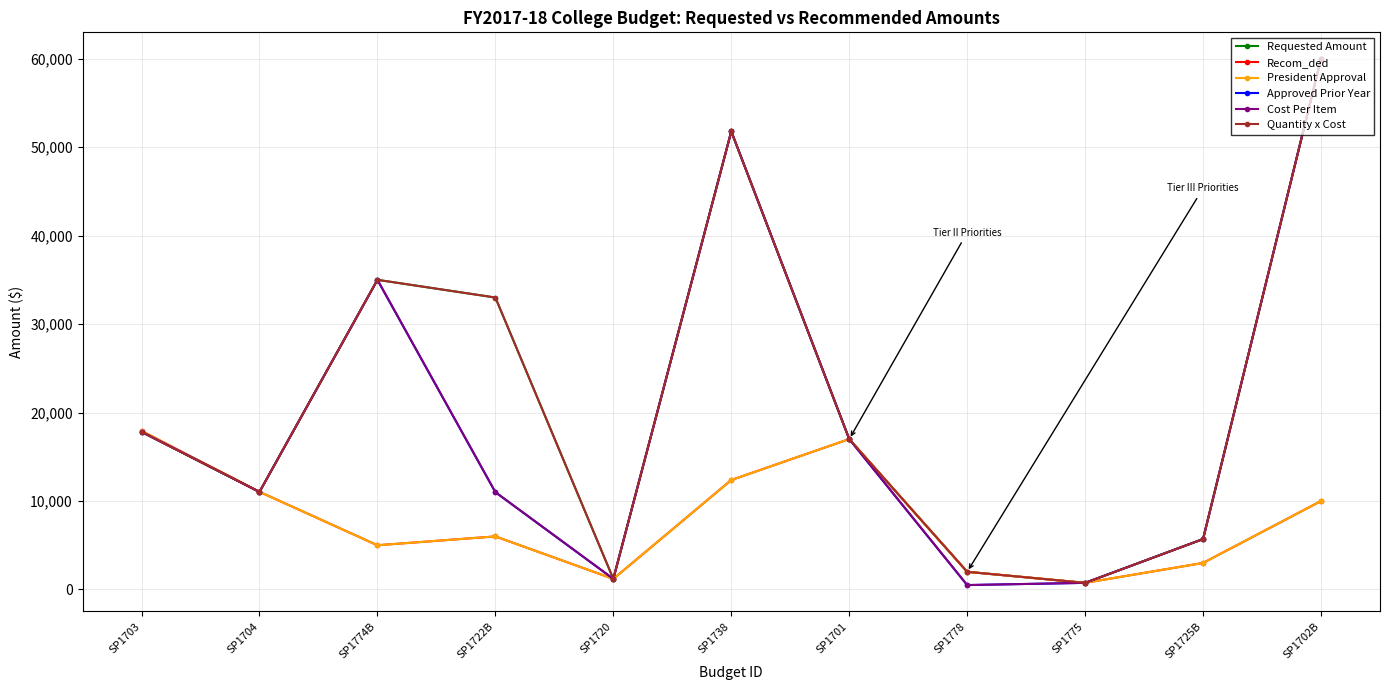

At how many categories does at least one series exceed 50433?

2